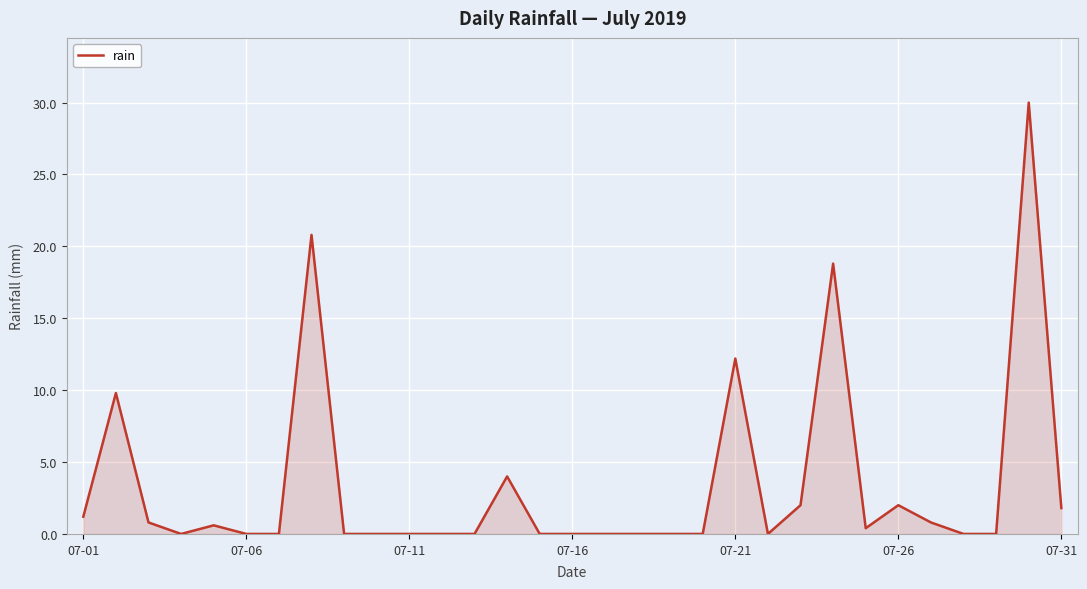

What is the difference between the maximum and minimum values?

30.0